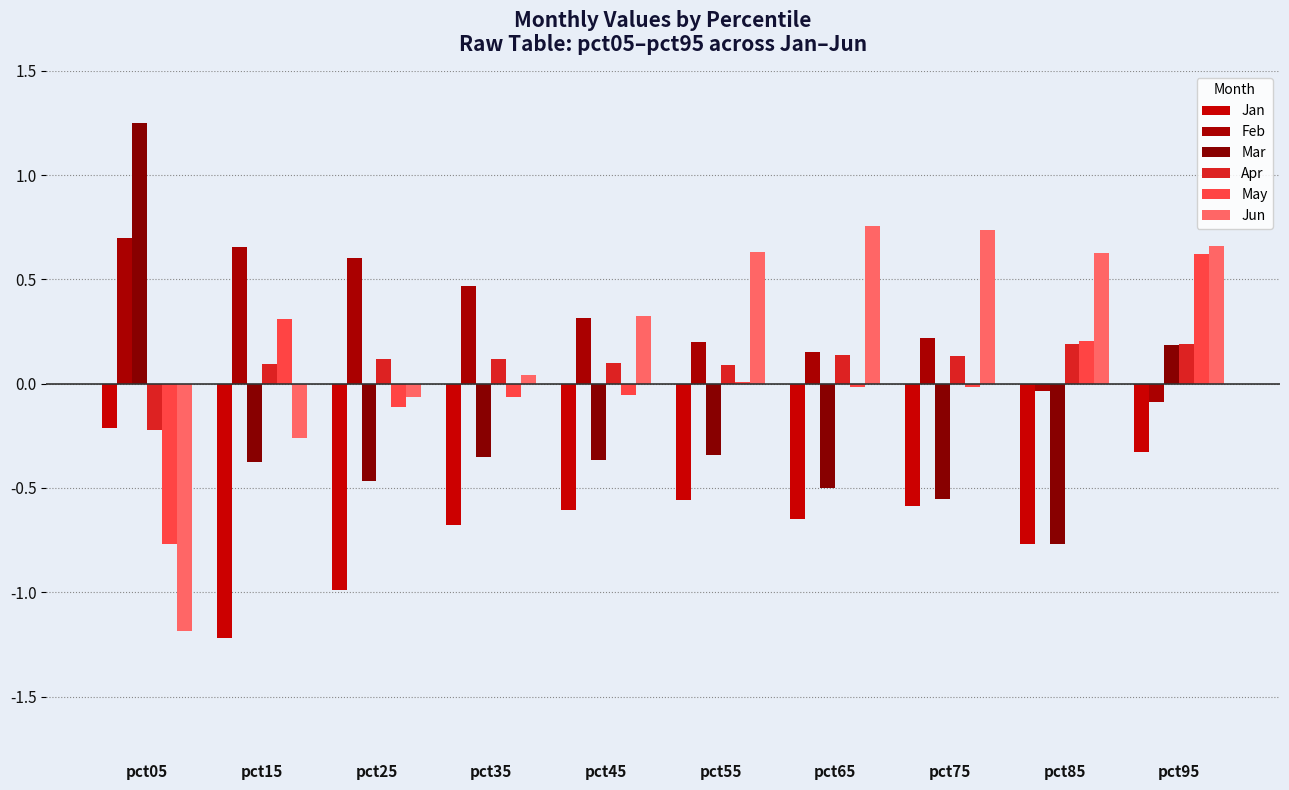

At which label is Jun closest to 0?

pct35